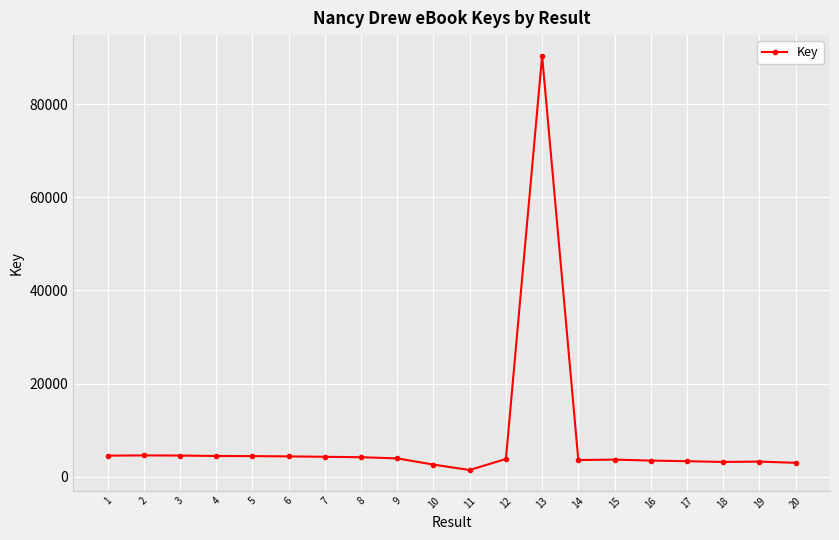

Read the value at 6, to the nearest 100.

4400